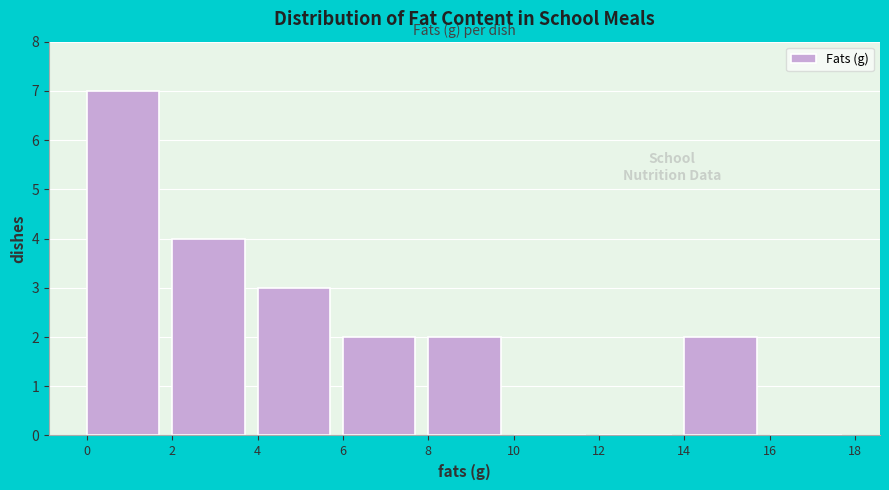

Reading left to right, transcribe this chart: for each bar, give the range it covers on the x-axis and its height. The values are not printed on the chart, so give them approximately, as read against the axis.

0 to 2: 7
2 to 4: 4
4 to 6: 3
6 to 8: 2
8 to 10: 2
10 to 12: 0
12 to 14: 0
14 to 16: 2
16 to 18: 0